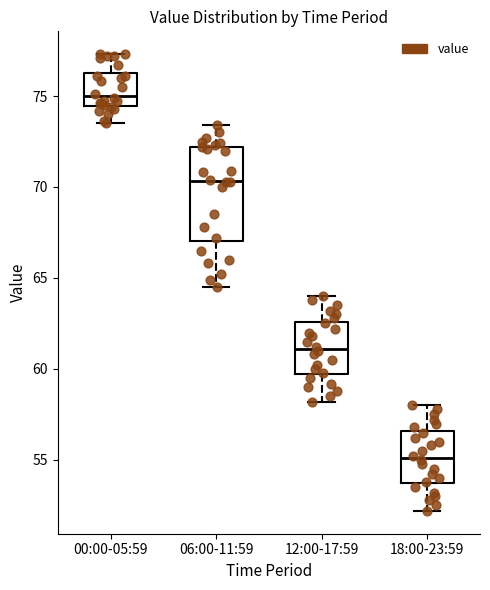

Reading left to right, transcribe this box plot: for each box, give where its median line is, the range the box spans, and where its two whiskers end, as read against the y-axis. The values are not printed on the chart, so give them approximately, as read against the axis.

00:00-05:59: median 75.0, box 74.5 to 76.5, whiskers 73.5 to 77.5
06:00-11:59: median 70.5, box 67.0 to 72.0, whiskers 64.5 to 73.5
12:00-17:59: median 61.0, box 59.5 to 62.5, whiskers 58.0 to 64.0
18:00-23:59: median 55.0, box 53.5 to 56.5, whiskers 52.0 to 58.0